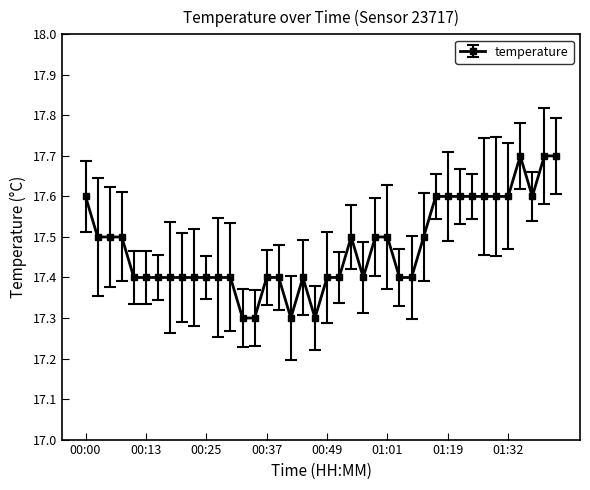

How many data points does each series have?

40